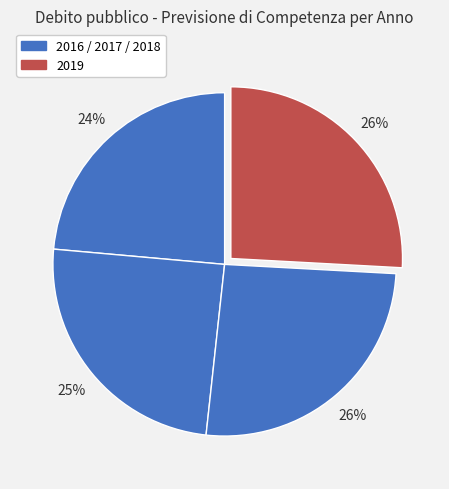

How many segments does this pie chart have?

4